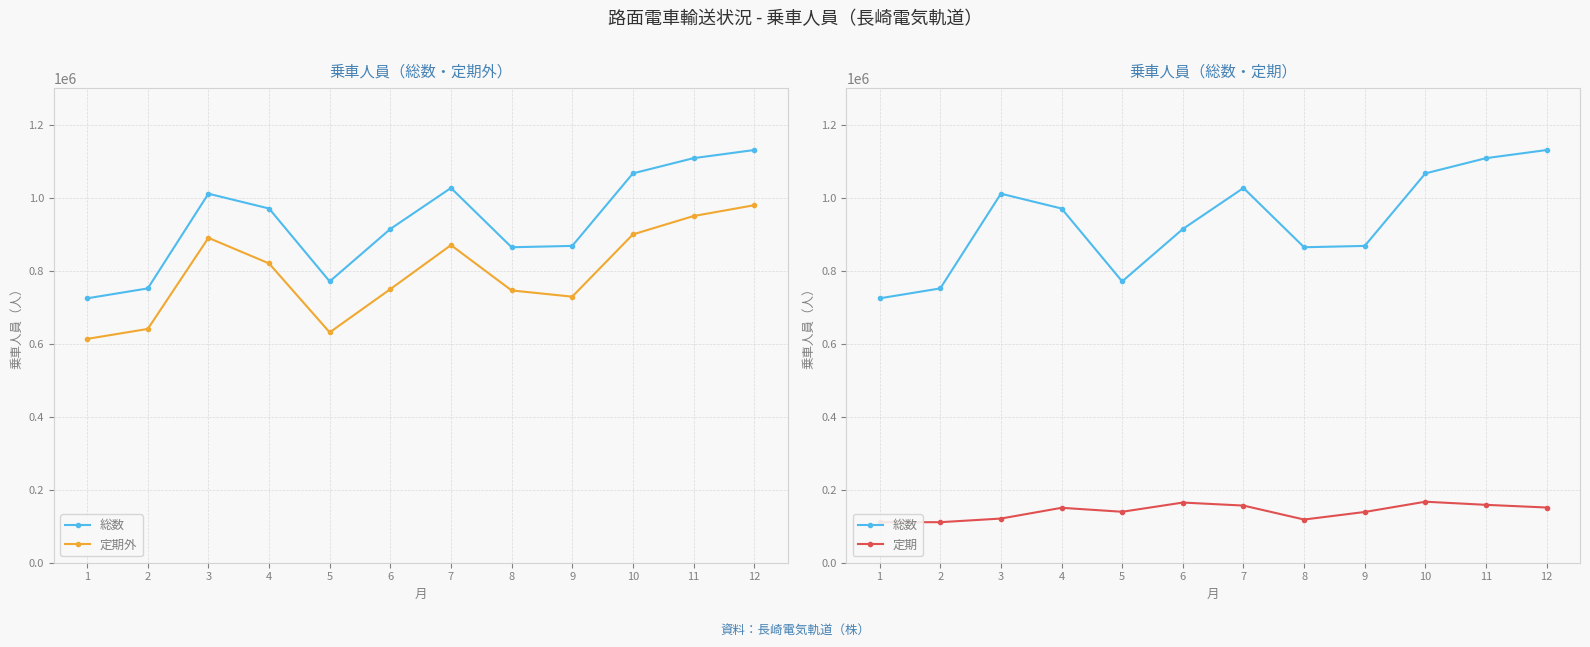

True or false: 定期 and 定期外 intersect in this chart.

False